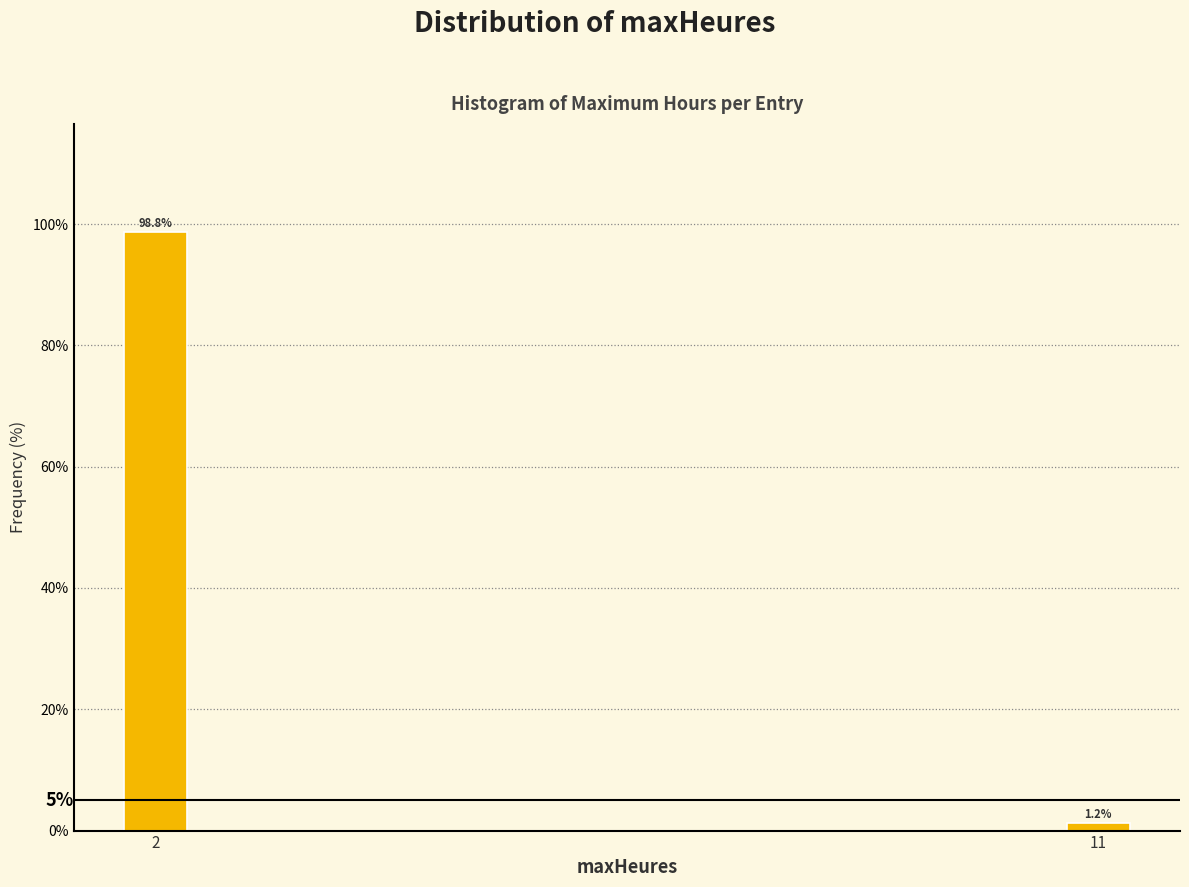

What is the value of the 1st bar from the left?

98.8